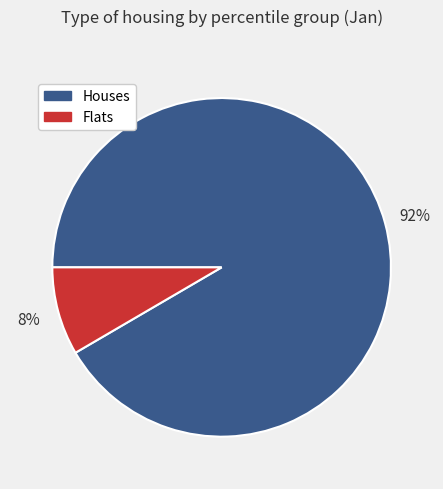

Is there any slice that represents more than half of the pie?

Yes